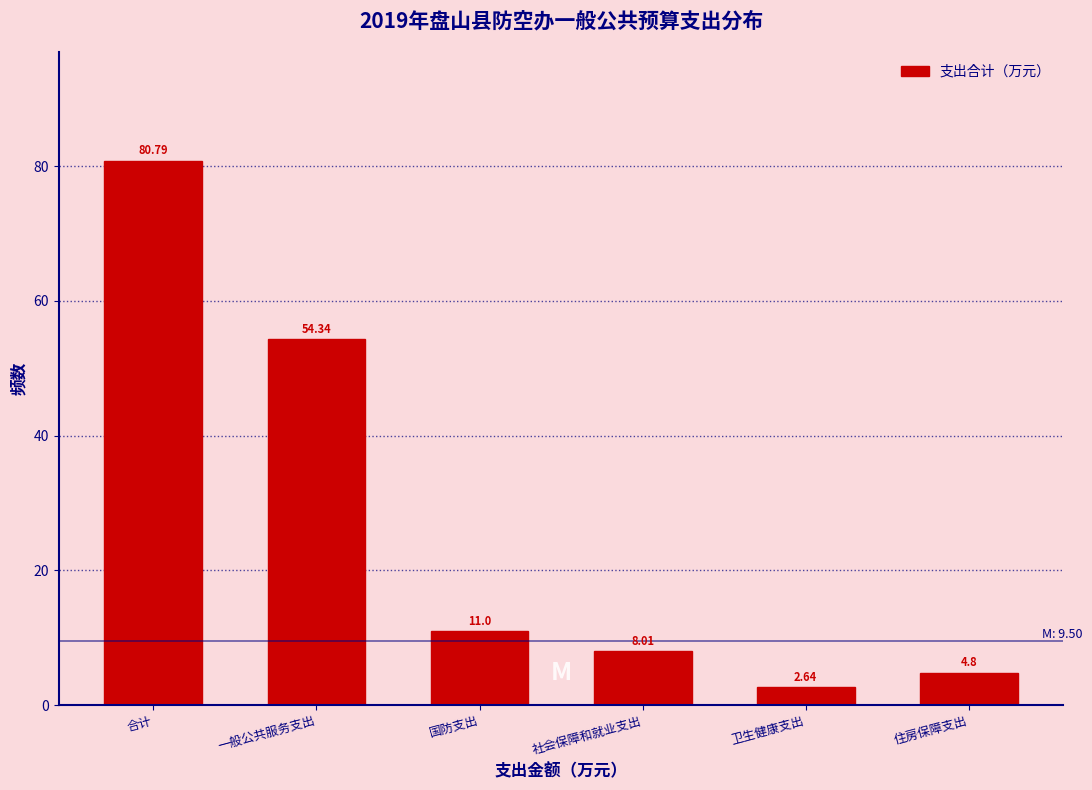

At which category does the chart reach its peak across all series?

合计